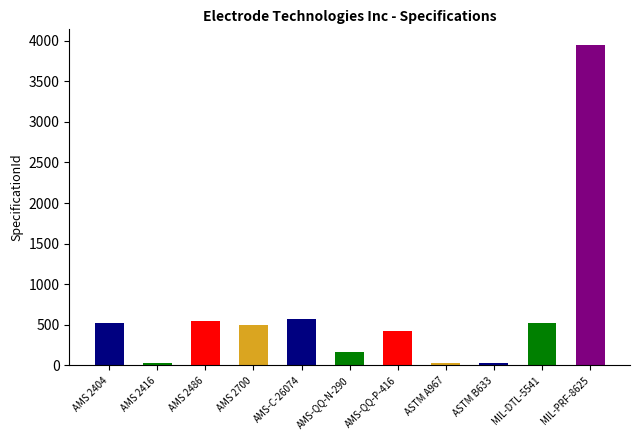

Reading right to left, extract all data points from this chart.

3942	525	29	28	427	160	576	500	541	27	521